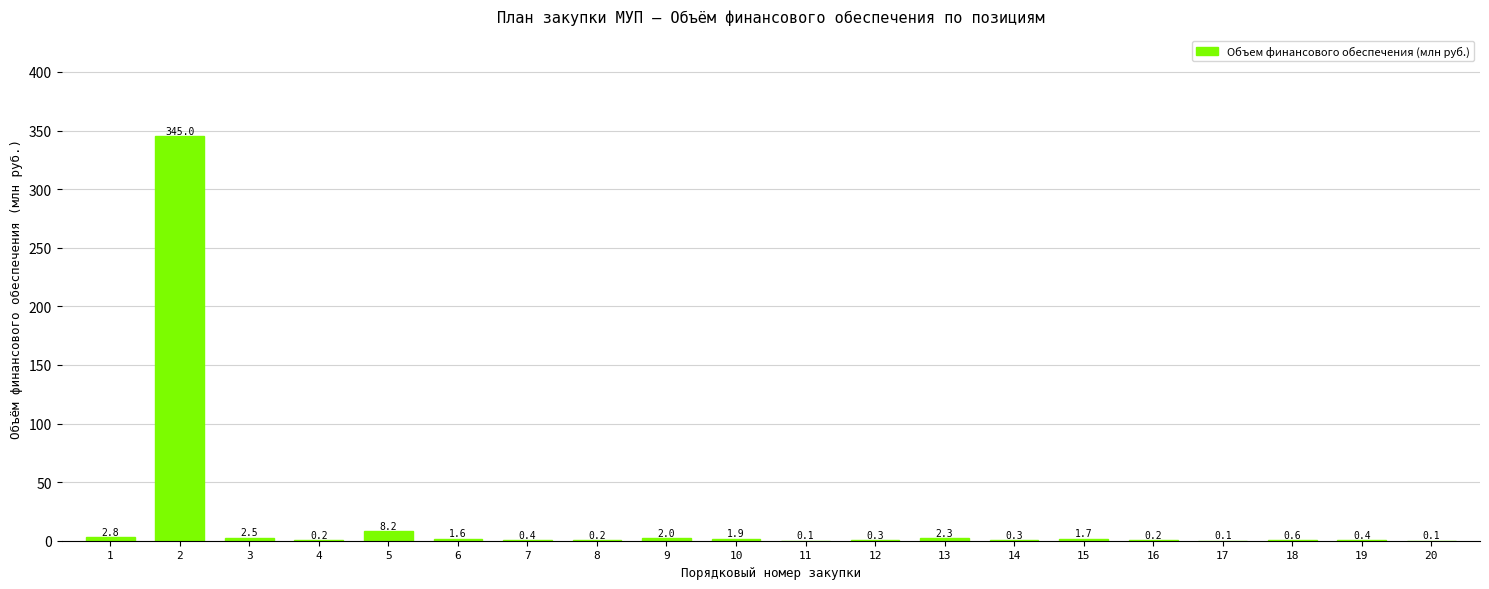

What is the approximate value at 14?

0.3